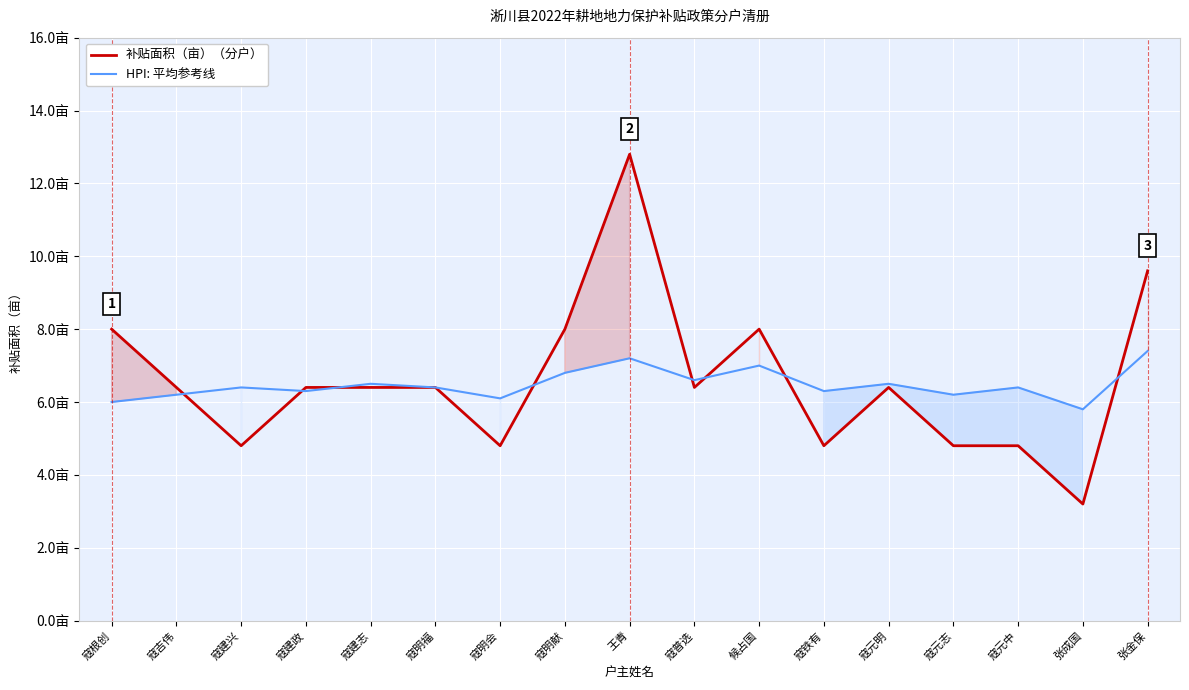

At which label is 补贴面积（亩）（分户） closest to 8?

寇根创